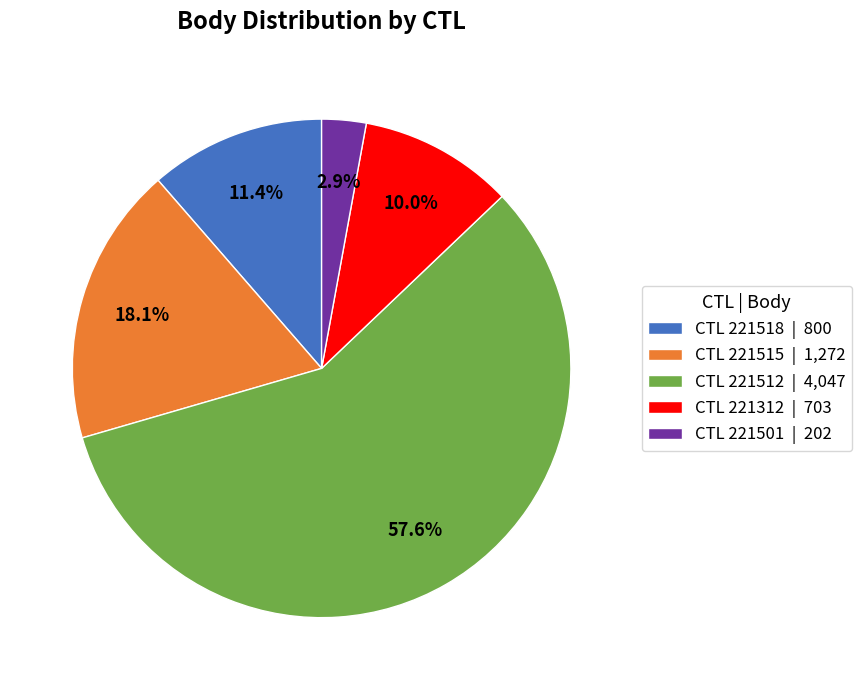

What is the smallest slice in the pie chart?

CTL 221501 | 202